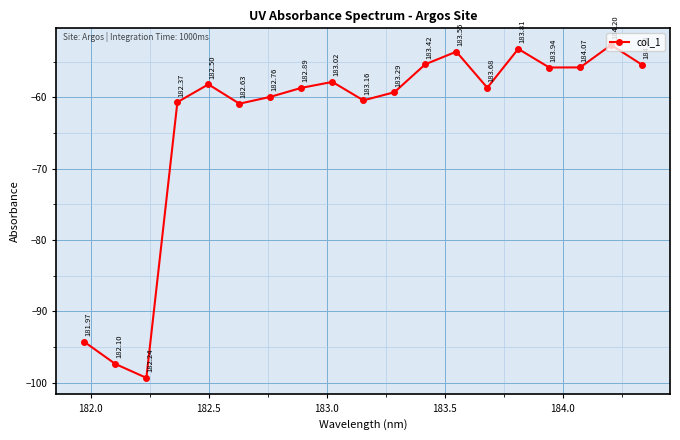

What is the average value?

-63.6